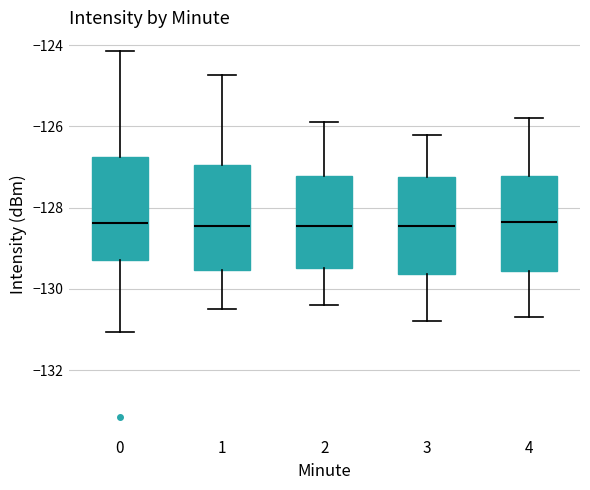

Reading left to right, transcribe this box plot: for each box, give where its median line is, the range the box spans, and where its two whiskers end, as read against the y-axis. The values are not printed on the chart, so give them approximately, as read against the axis.

0: median -128.4, box -129.2 to -126.8, whiskers -131.0 to -124.2
1: median -128.4, box -129.6 to -127.0, whiskers -130.4 to -124.8
2: median -128.4, box -129.4 to -127.2, whiskers -130.4 to -125.8
3: median -128.4, box -129.6 to -127.2, whiskers -130.8 to -126.2
4: median -128.4, box -129.6 to -127.2, whiskers -130.6 to -125.8